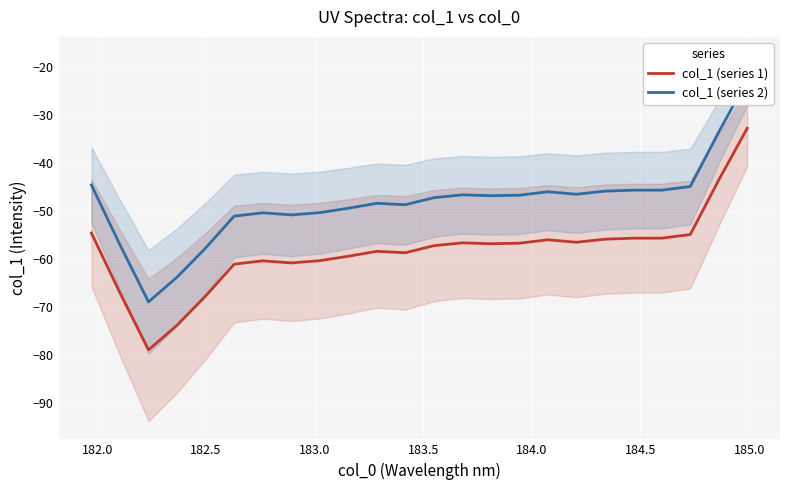

True or false: col_1 (series 2) has more than 1 interior local peaks.

True